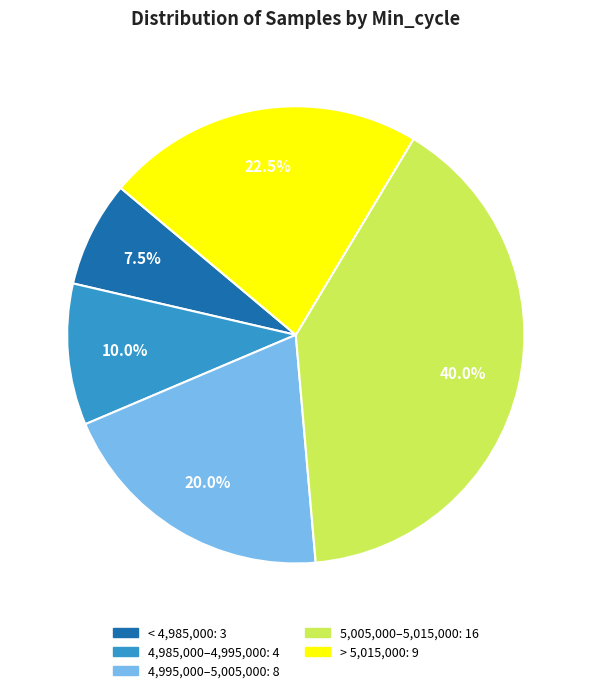

Is there a majority slice in this chart?

No